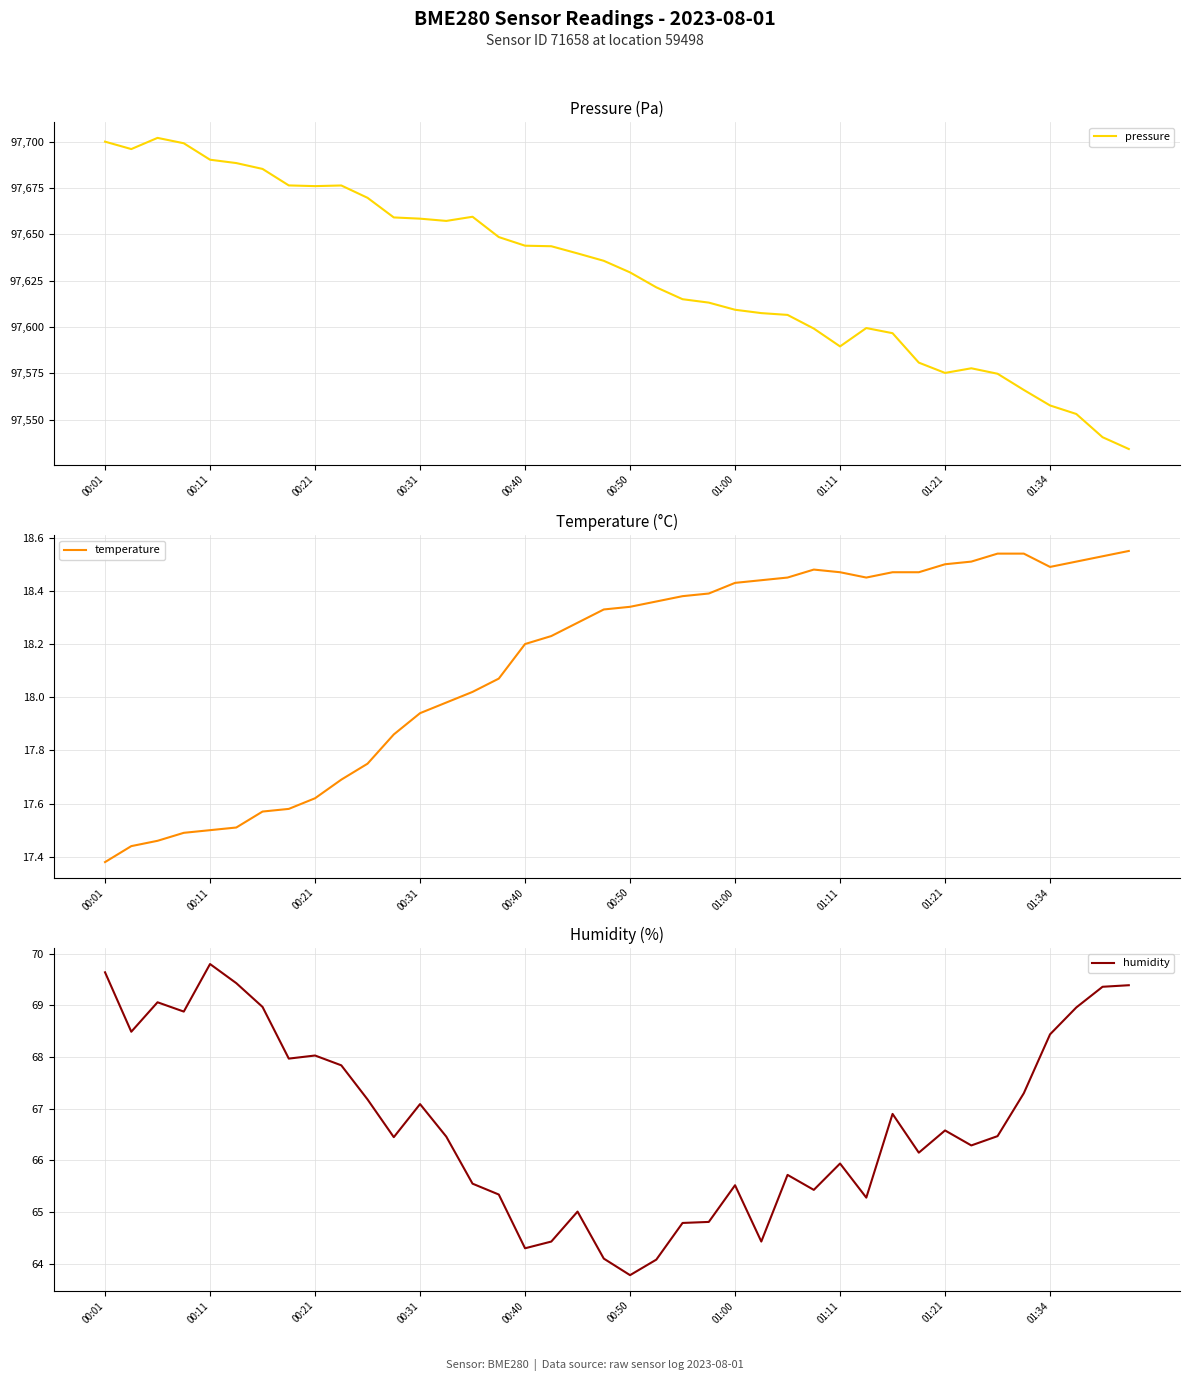

What is the lowest value of the pressure series?

97534.2